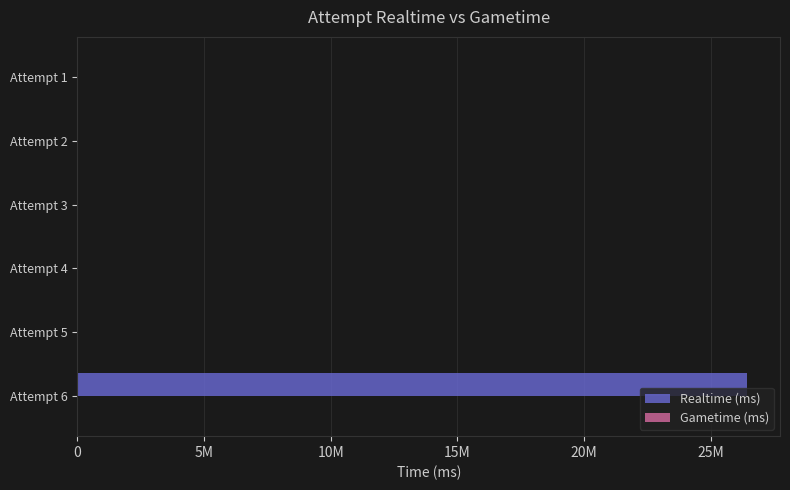

Are the bars horizontal?

Yes